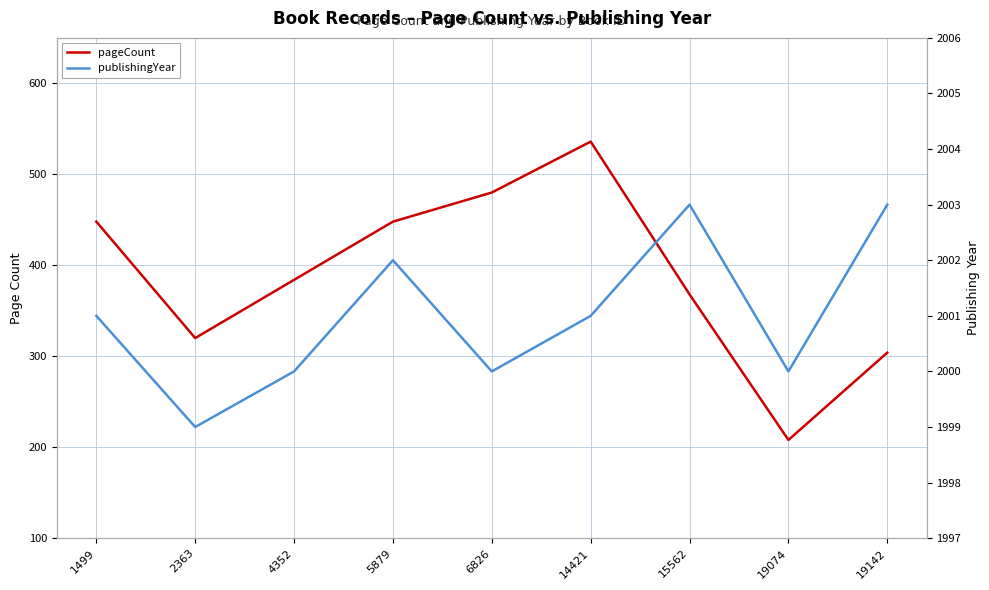

What is the average value of the publishingYear series?

2001